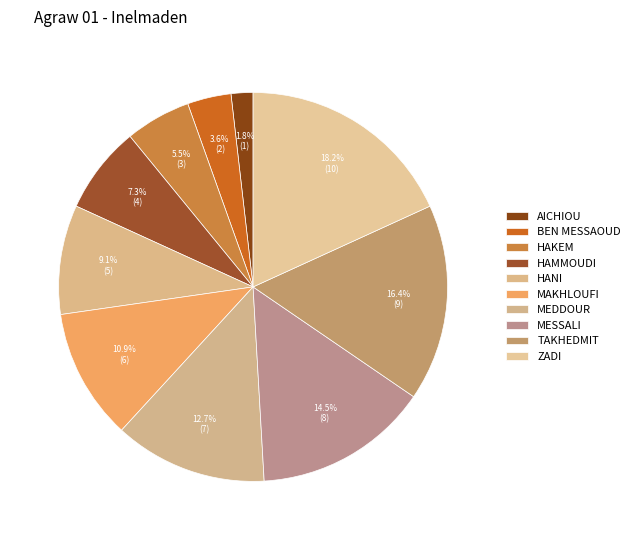

What is the change in value from AICHIOU to MESSALI?

+7